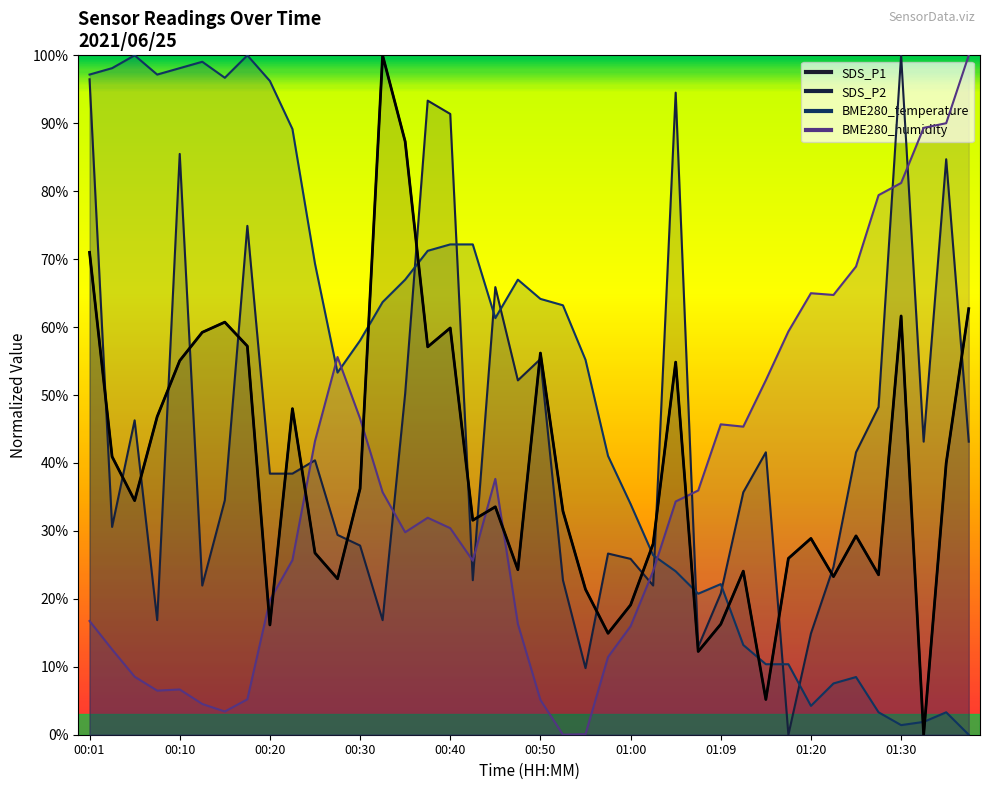

Is it true that BME280_temperature equals 22.2 at 01:09?

True